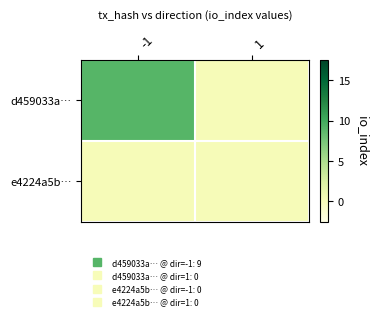

Reading left to right, transcribe all the data shown in this chart.

d459033a…: -1=9	1=0
e4224a5b…: -1=0	1=0